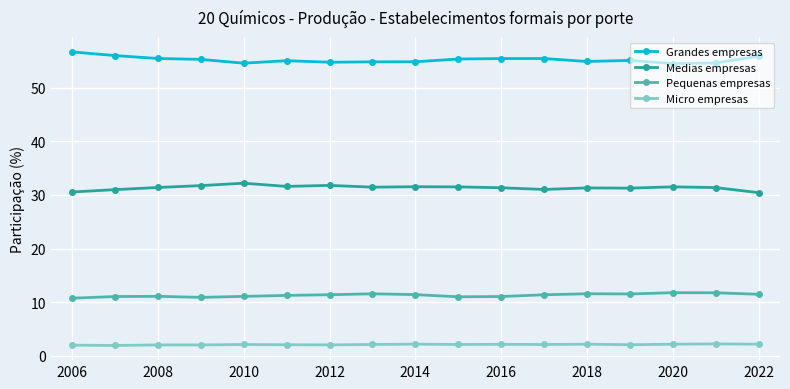

What is the maximum value for Grandes empresas?

56.7